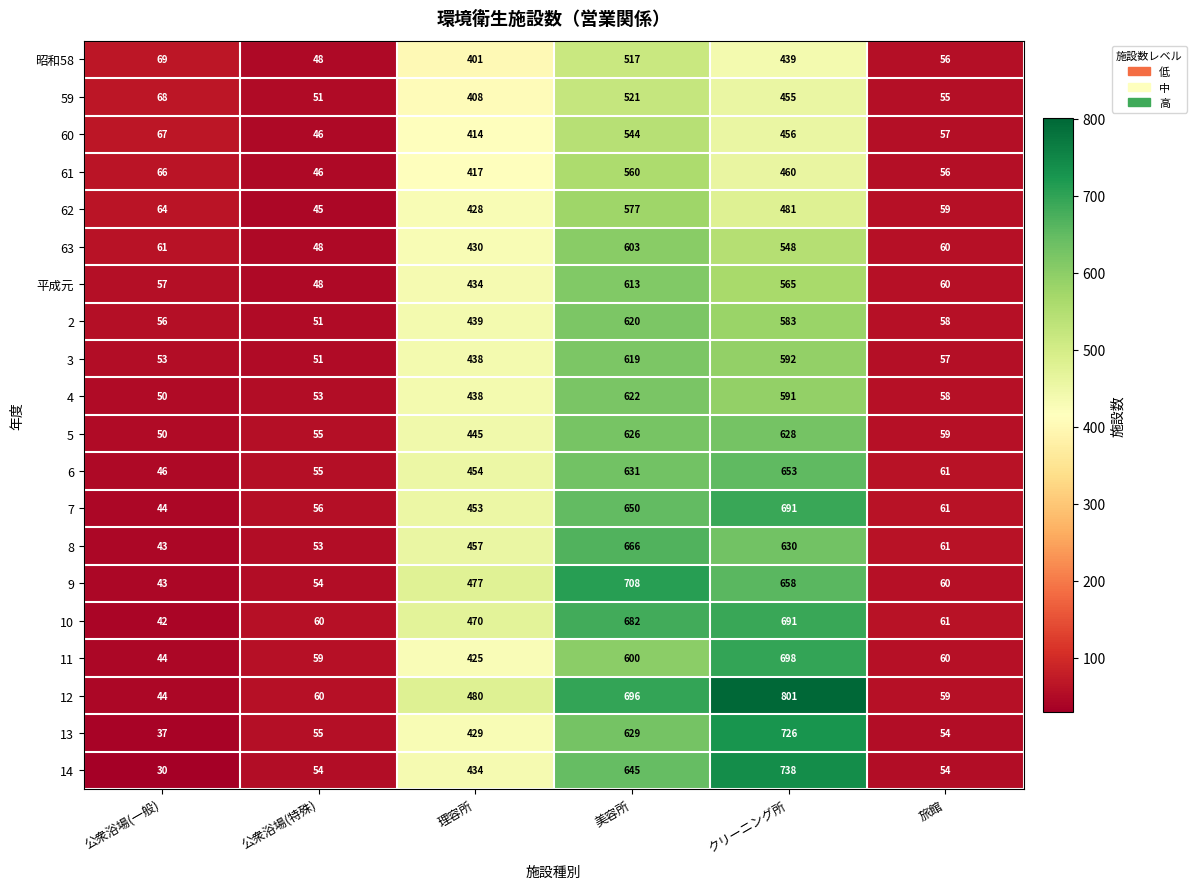

What is the sum of all 7 values?

1955